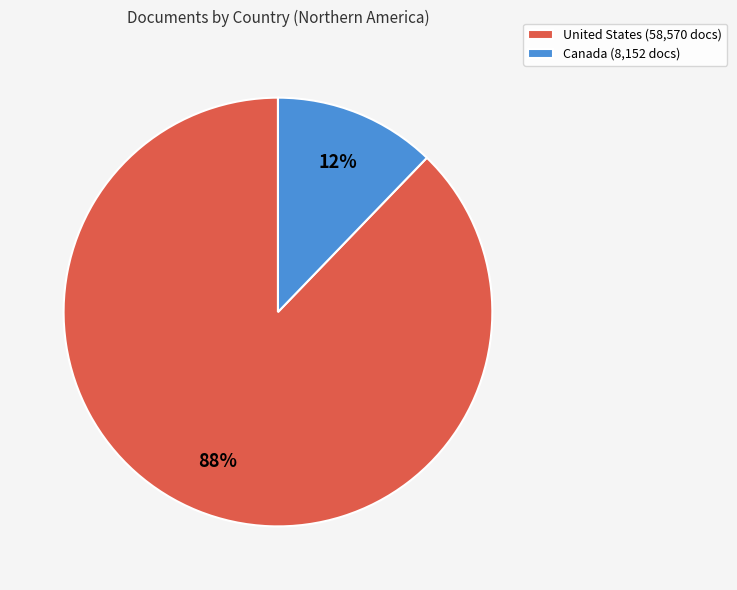

Which slice represents more than half of the pie?

United States